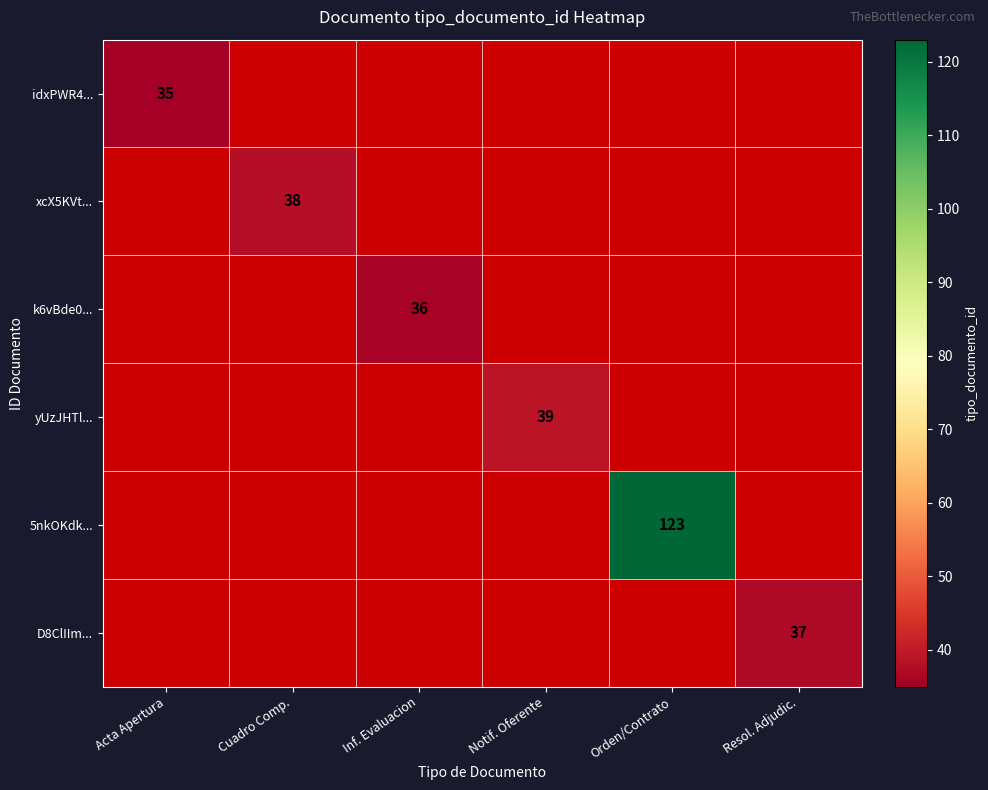

The D8ClIIm... series shows 17 at Resol. Adjudic.. True or false?

False